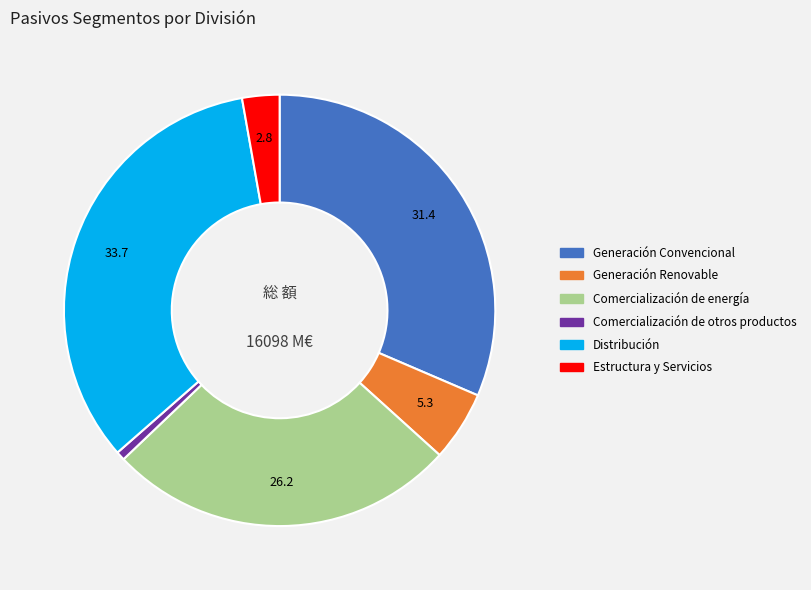

True or false: Generación Convencional accounts for 31% of the total.

True